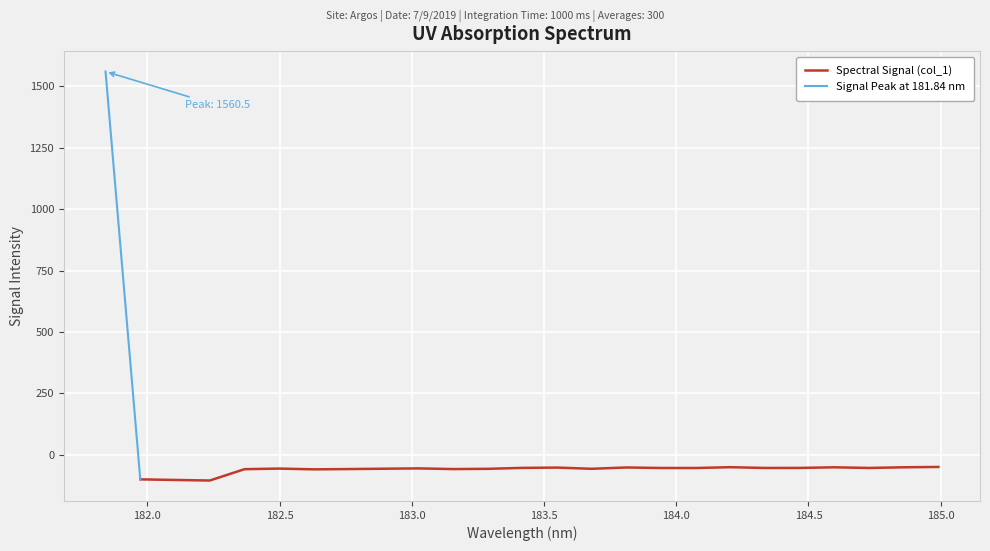

What is the sum of the values at 182.8925964608 and 183.4176122368?

-110.9